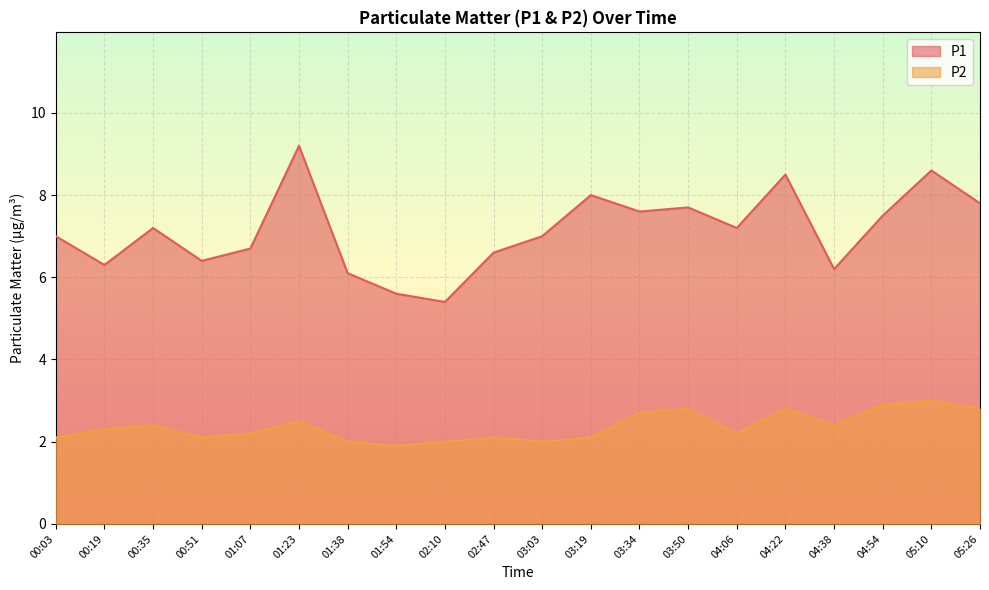

In P1, how many points are higher than both neighbors (excluding endpoints)?

6